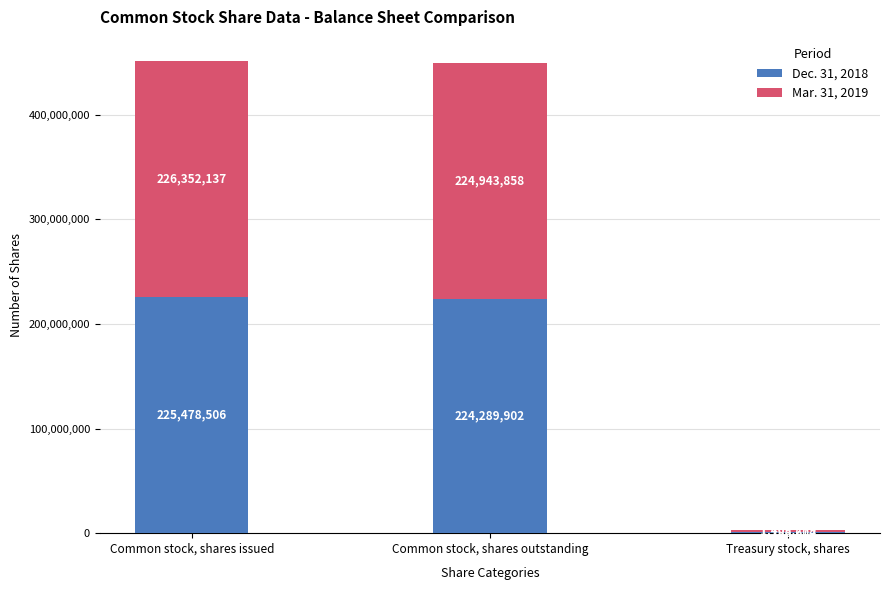

The Dec. 31, 2018 series shows 225478506 at Common stock, shares issued. True or false?

True